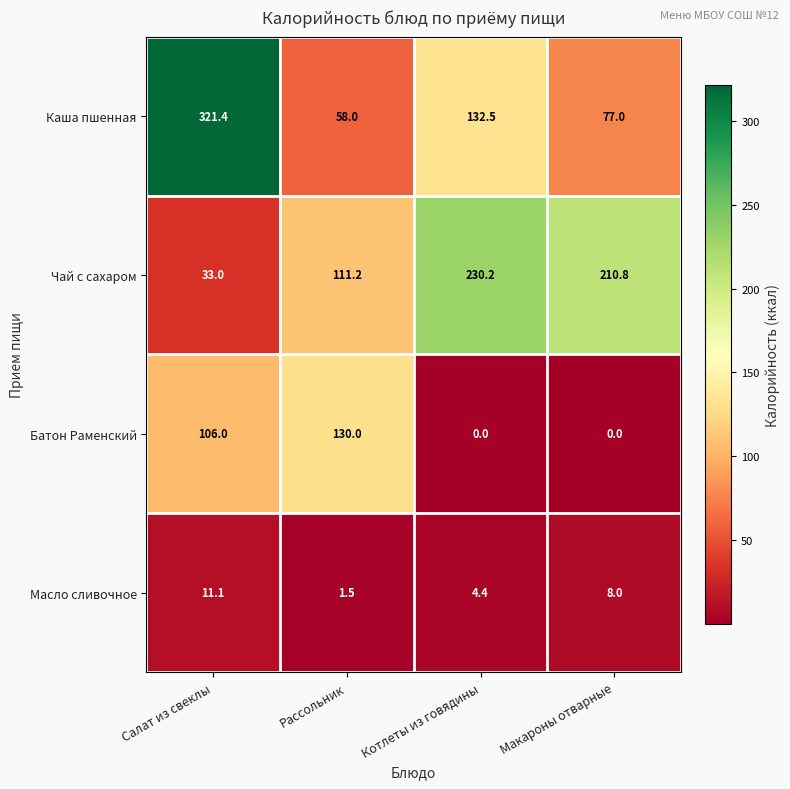

True or false: Чай с сахаром has a value of 53.2 at Салат из свеклы.

False